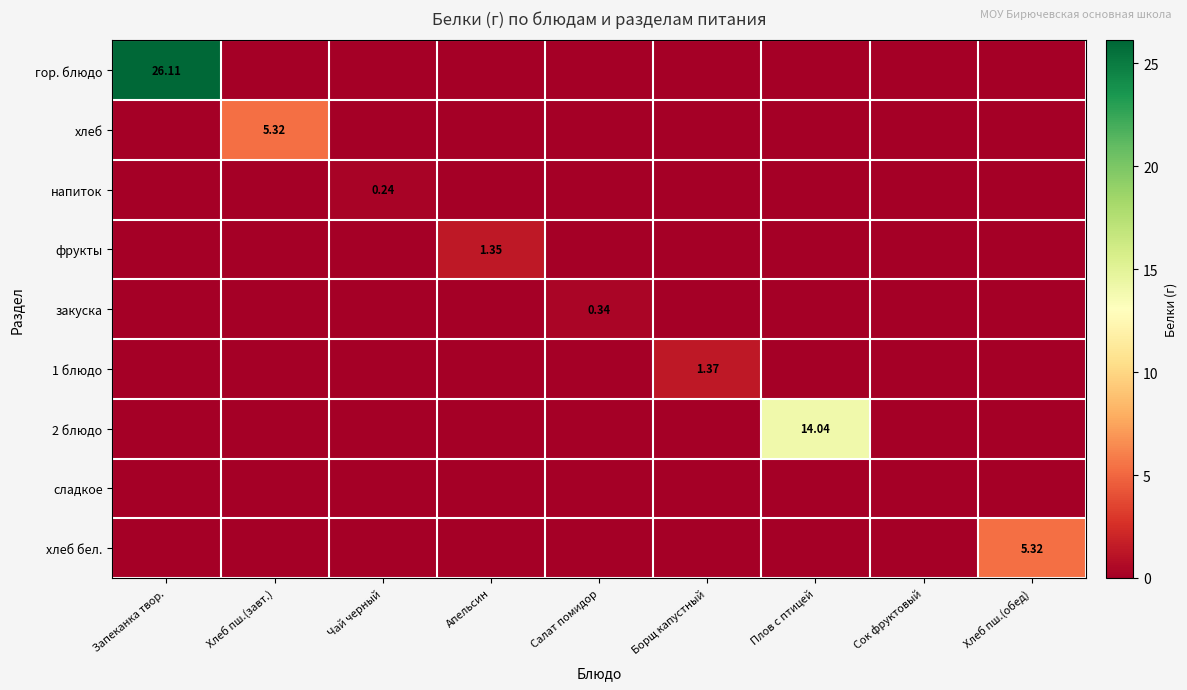

What is the spread (max minus min) of values at Чай черный?

0.2